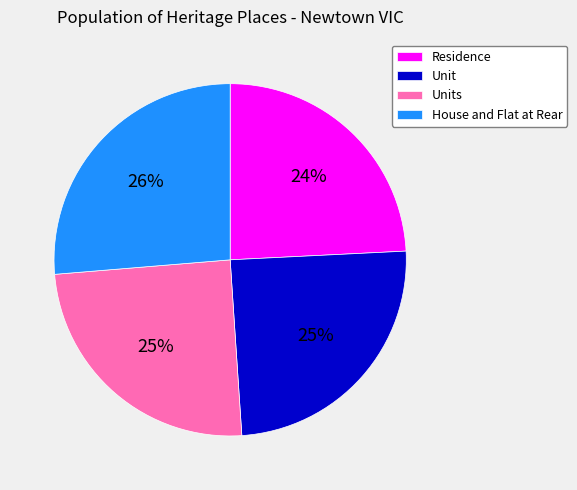

Is it true that House and Flat at Rear is 26% of the pie?

True